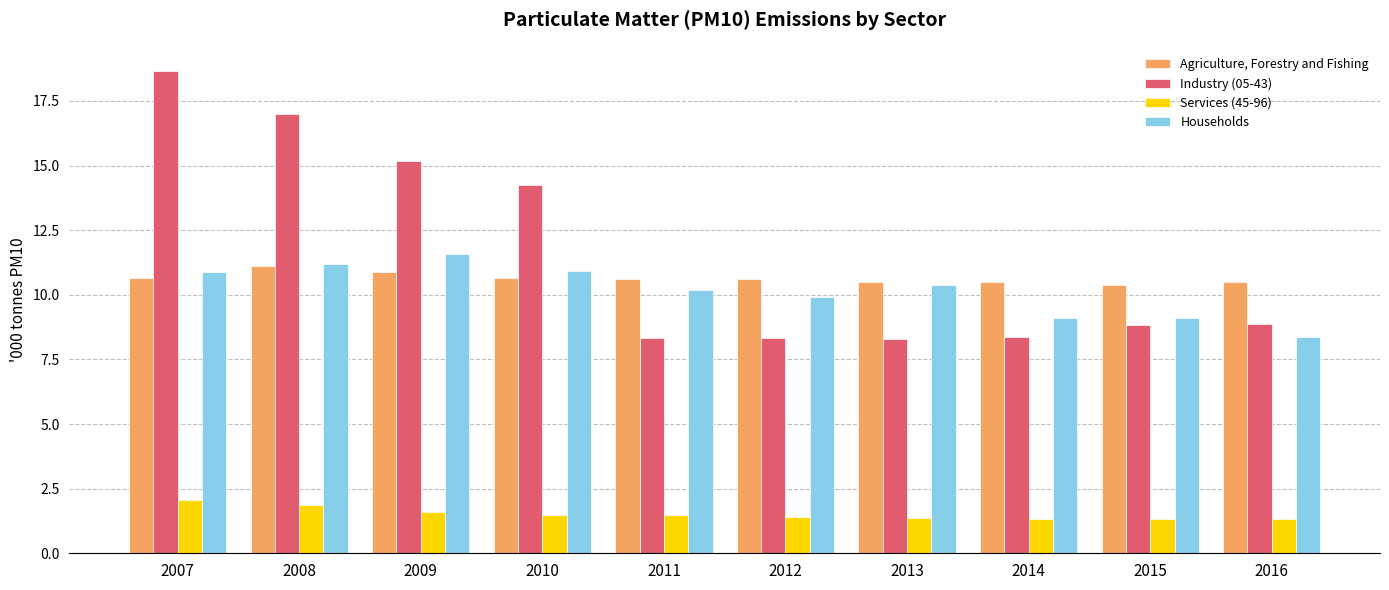

Rank the series at 2011 from lowest to highest value.

Services (45-96), Industry (05-43), Households, Agriculture, Forestry and Fishing